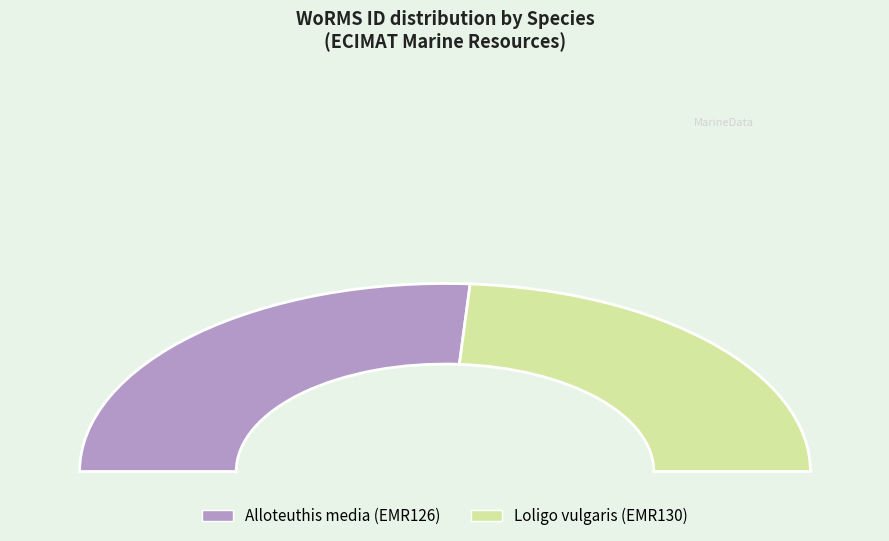

Is there any slice that represents more than half of the pie?

Yes